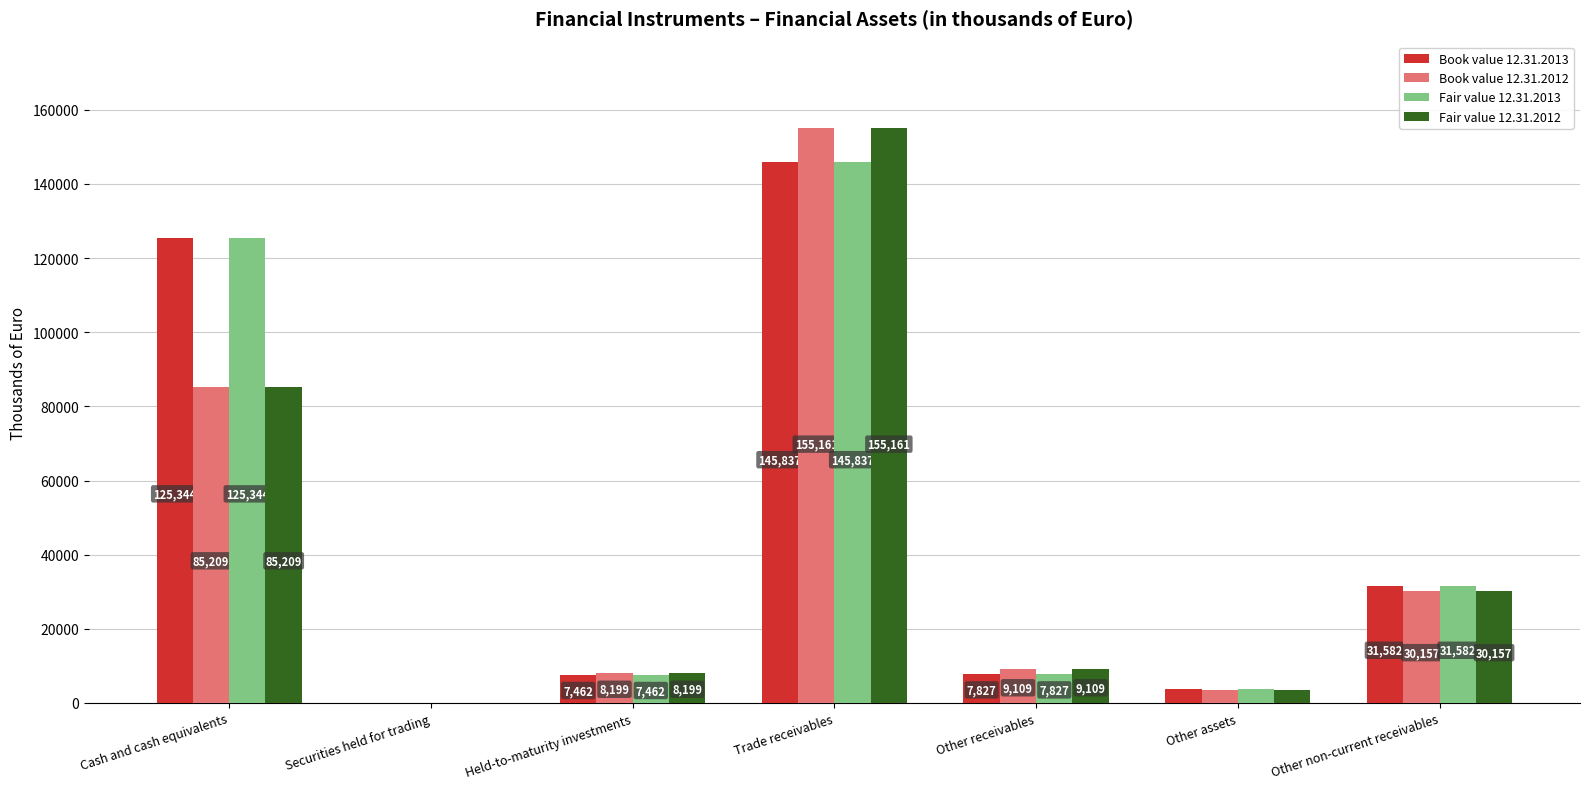

What are all the series names shown in the legend?

Book value 12.31.2013, Book value 12.31.2012, Fair value 12.31.2013, Fair value 12.31.2012